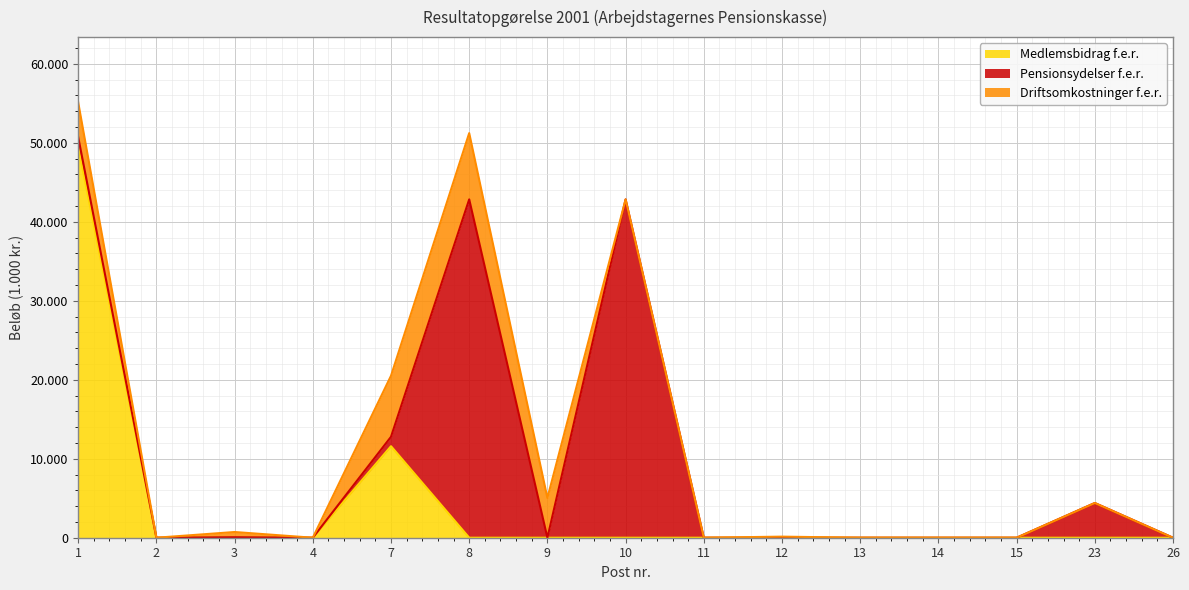

What is the spread (max minus min) of values at 9?

5029